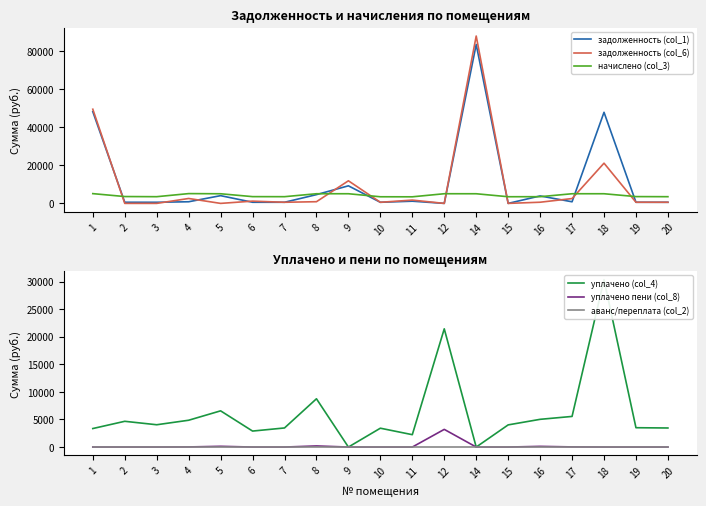

At how many categories does at least one series exceed 28721?

3